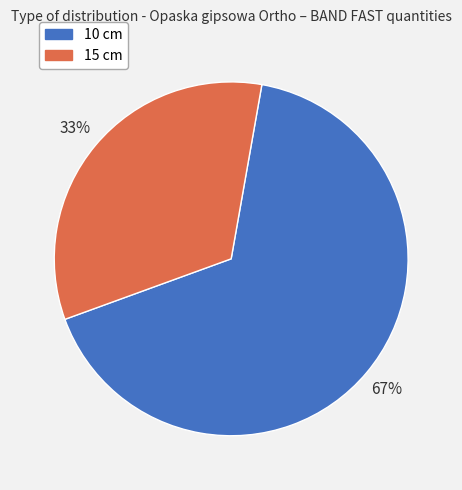

To the nearest percent, what portion does 15 cm represent?

33%